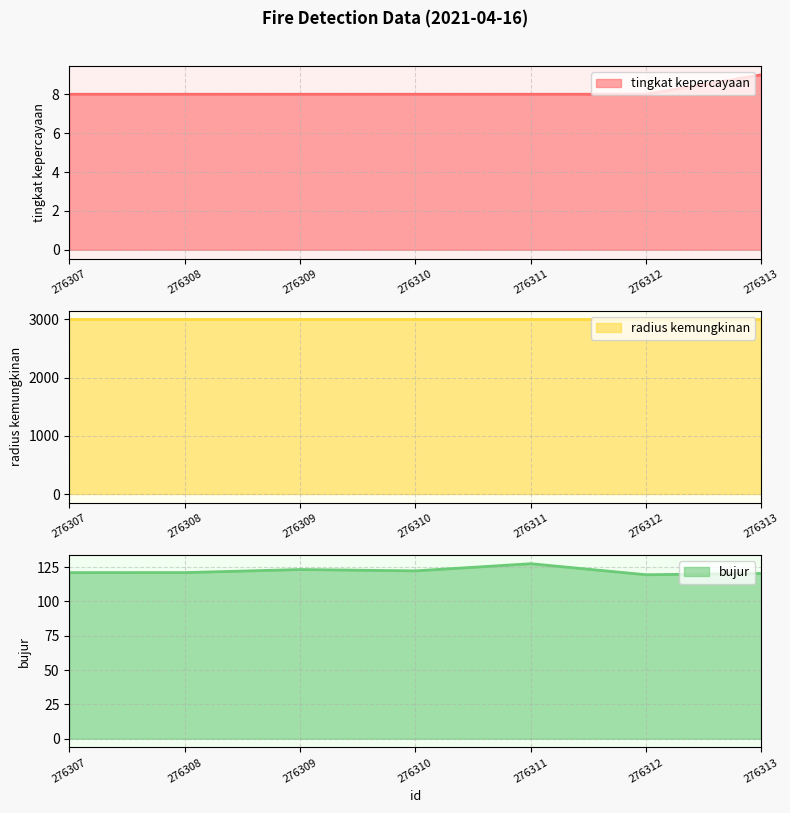

What is the smallest value displayed?

8.0